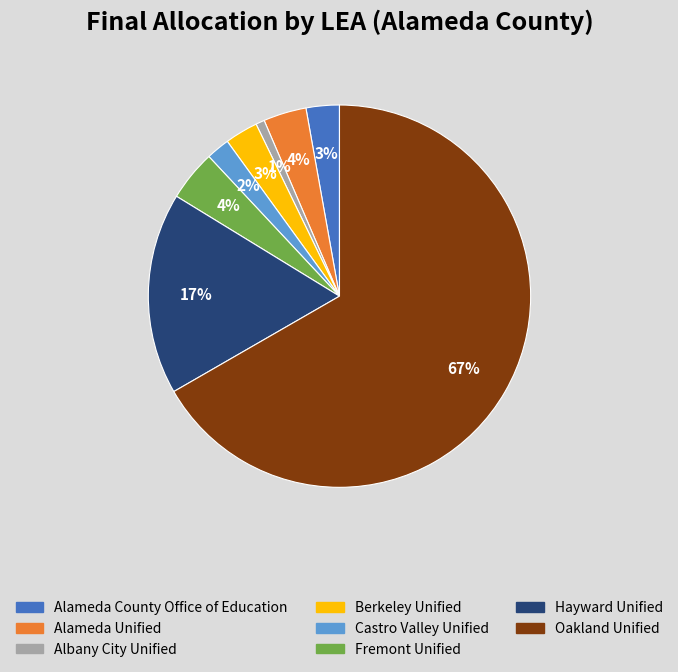

What is the ratio of the value at Castro Valley Unified to the value at Hayward Unified?

0.1